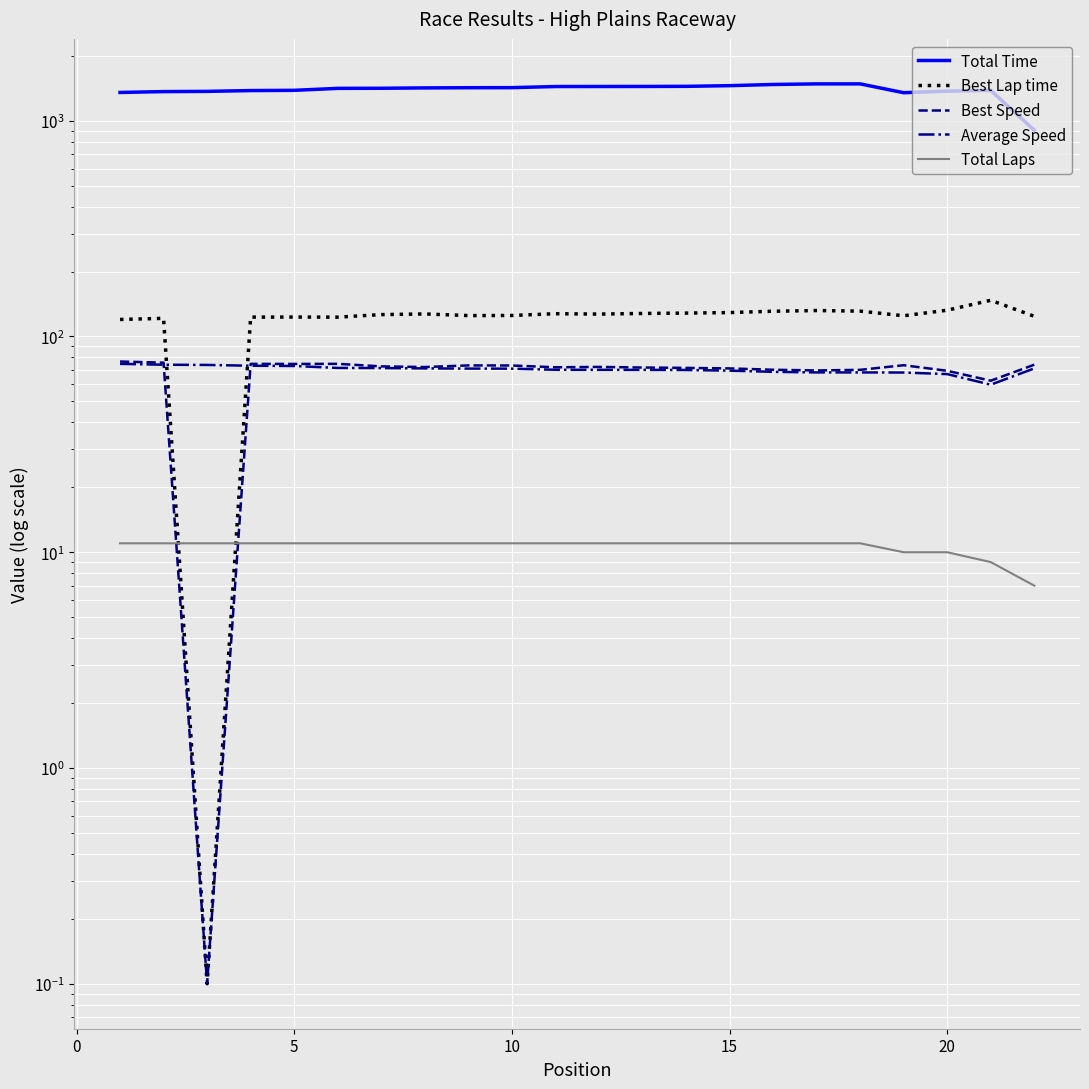

True or false: Best Lap time and Average Speed intersect in this chart.

True